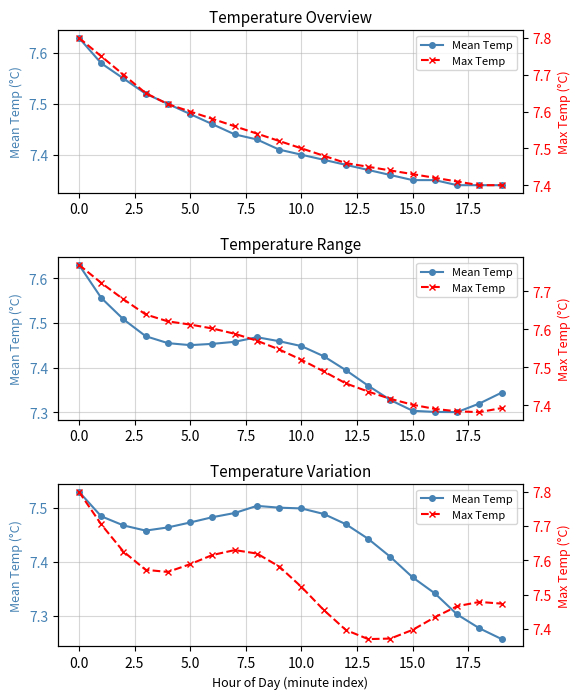

At 13, list the series in order from smallest to largest.

Max Temp, Mean Temp